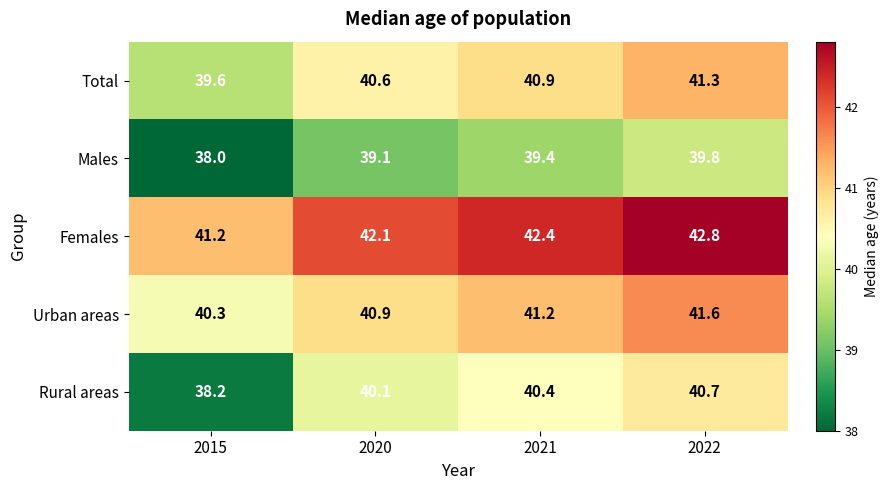

Which series has the largest range (max minus min)?

Rural areas